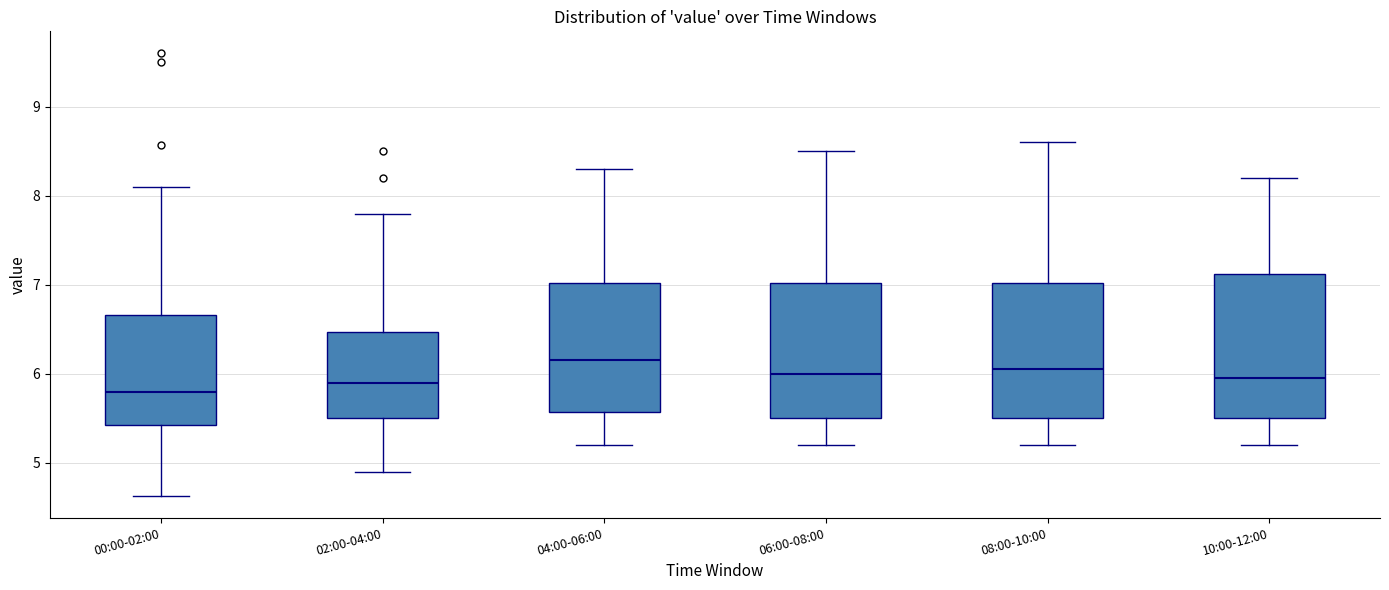

Where is the upper edge of the box for 02:00-04:00 on the y-axis? The values are not printed on the chart, so give them approximately, as read against the axis.

6.5